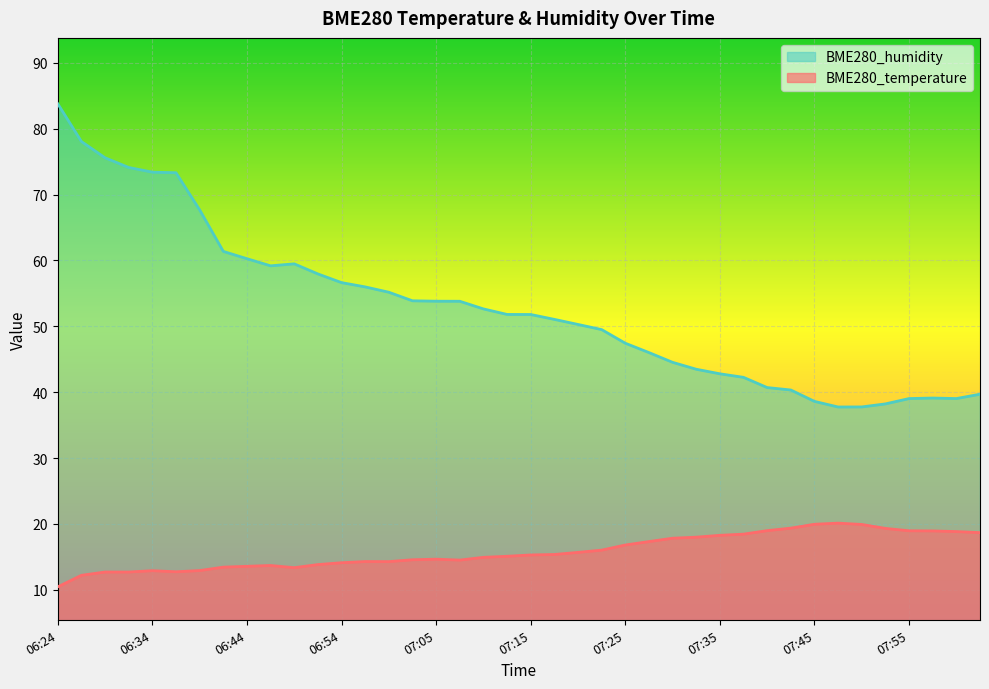

Does the chart display data point markers on the line(s)?

No